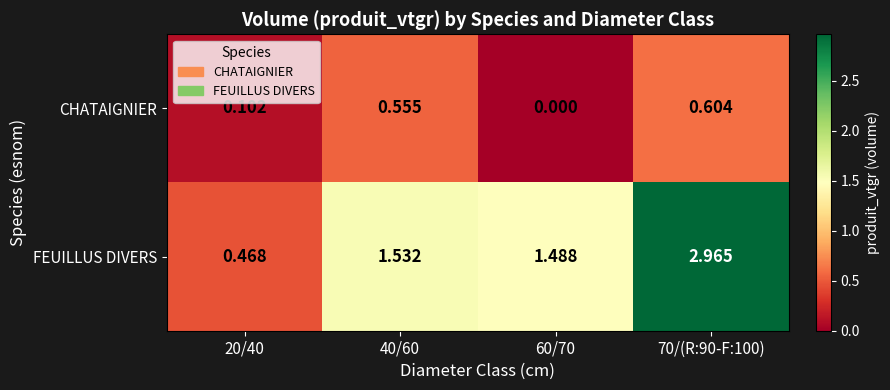

Is the value of FEUILLUS DIVERS at 70/(R:90-F:100) greater than the value of CHATAIGNIER at 20/40?

Yes